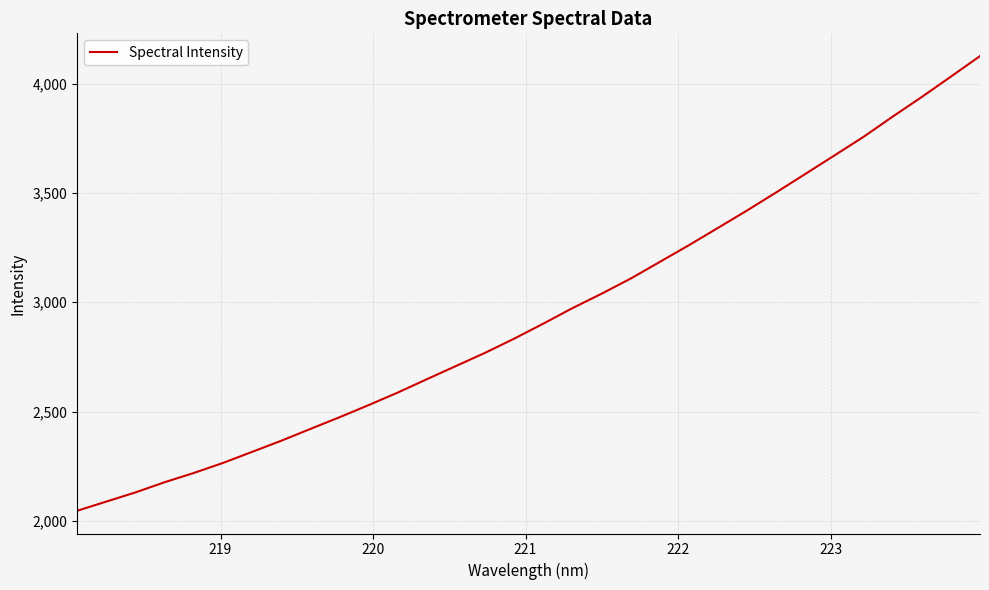

What is the maximum value shown in the chart?

4125.9